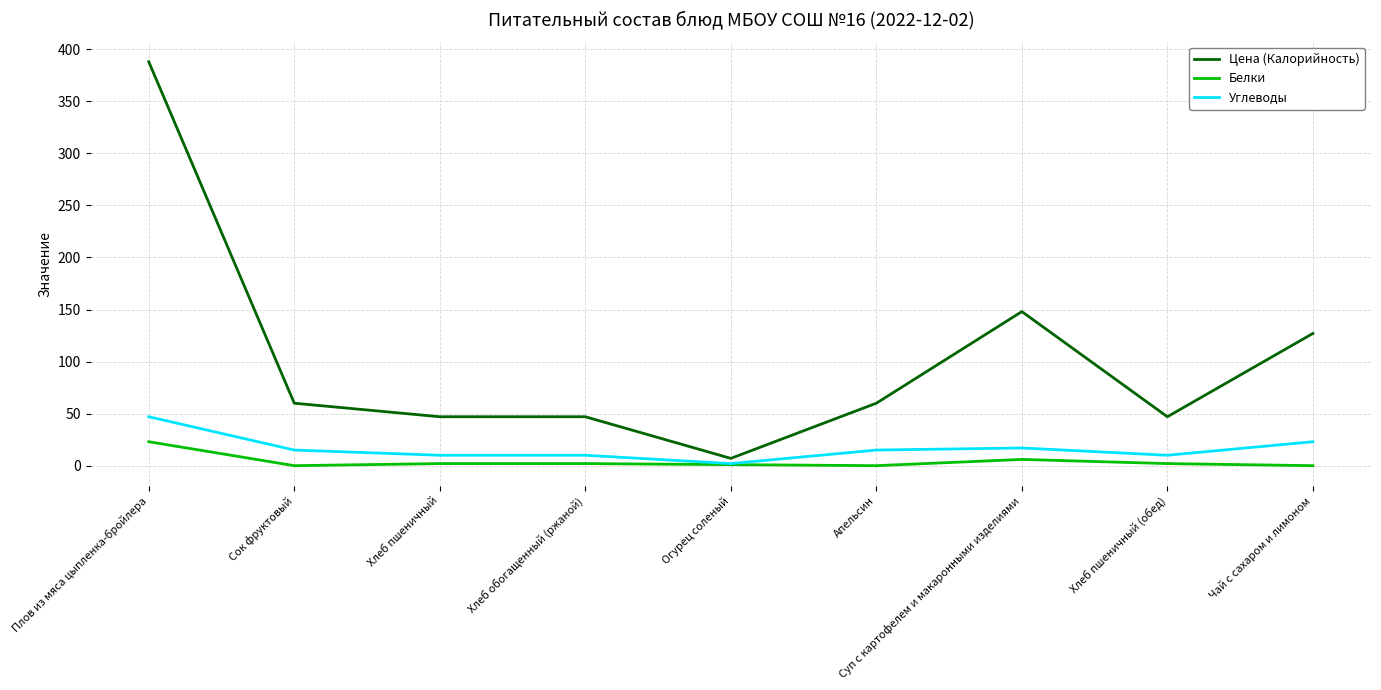

Rank the series by their maximum value, from highest to lowest.

Цена (Калорийность), Углеводы, Белки